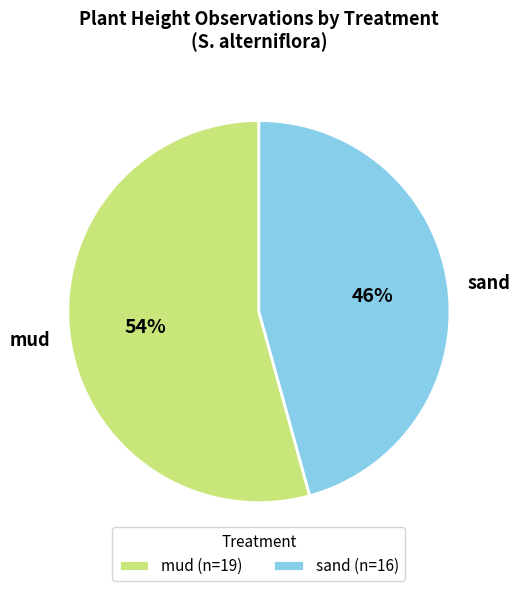

To the nearest percent, what is the average slice percentage?

50%